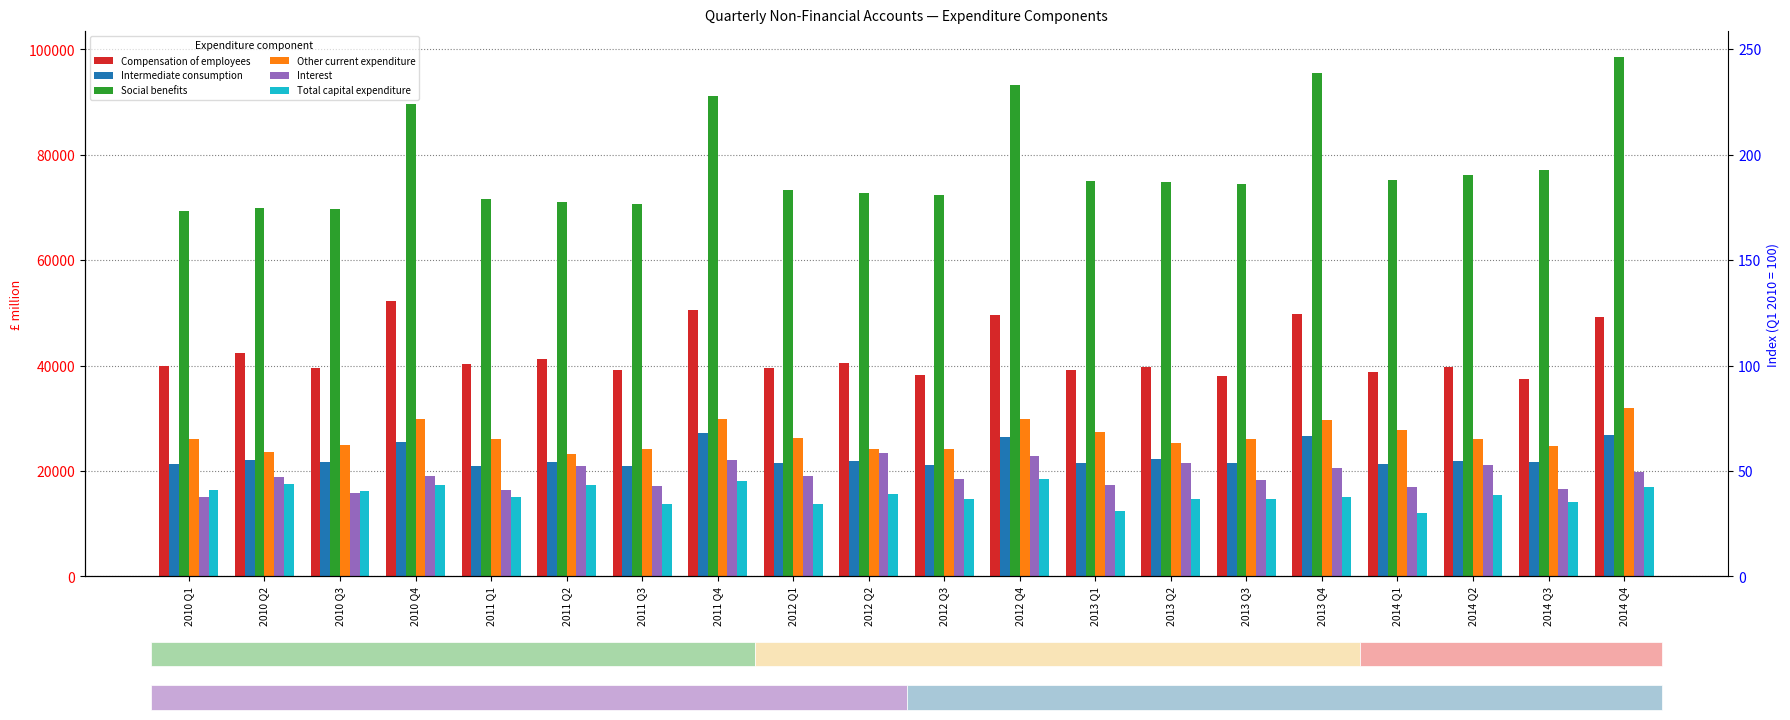

Which has a higher value, 2012 Q2 or 2011 Q2?

2011 Q2